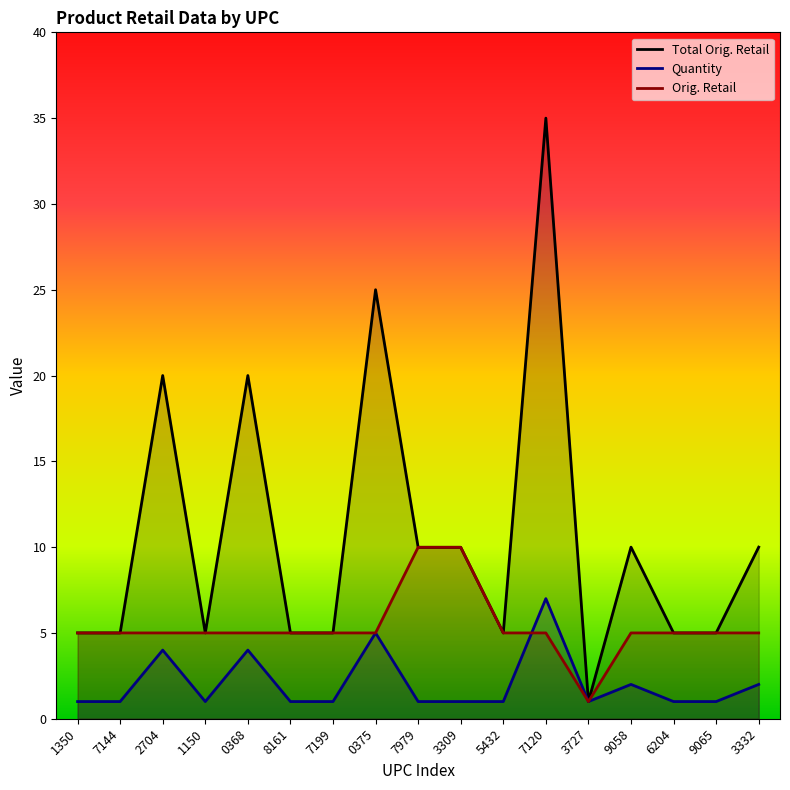

What is the difference between the maximum and minimum values in the Quantity series?

6.0